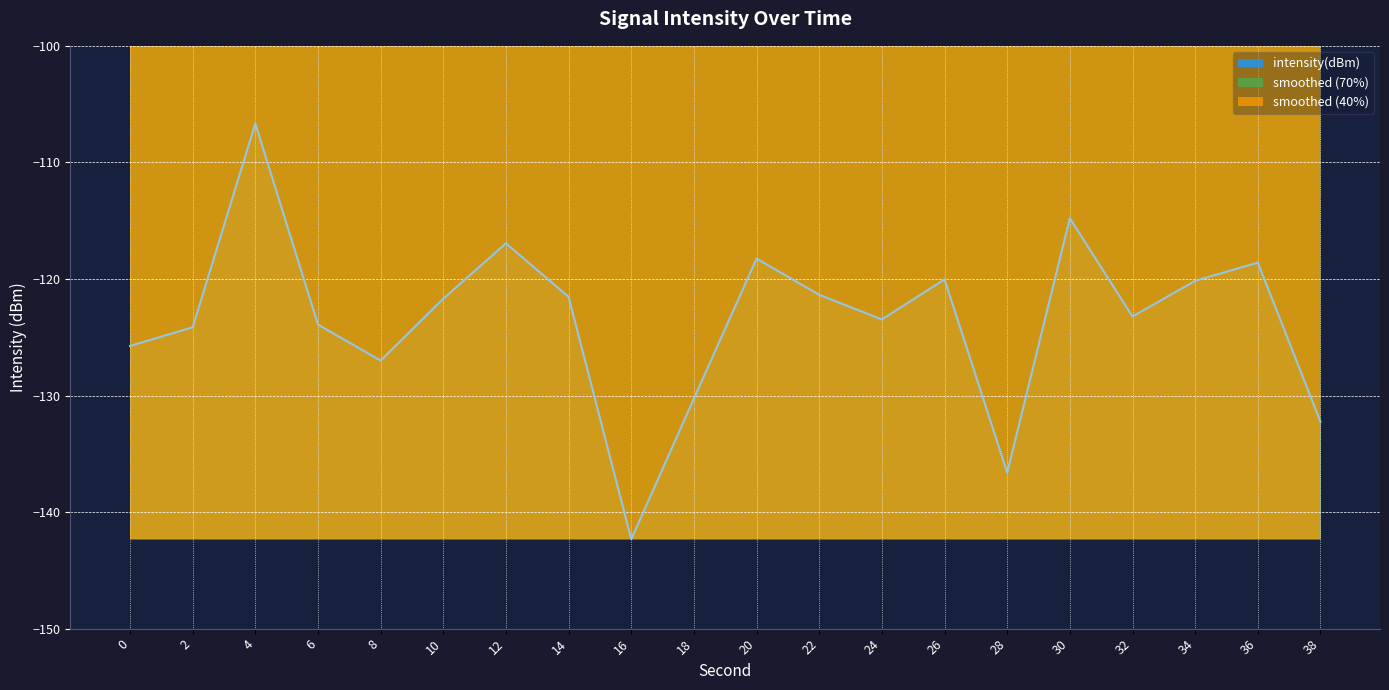

What is the minimum value shown in the chart?

-142.3